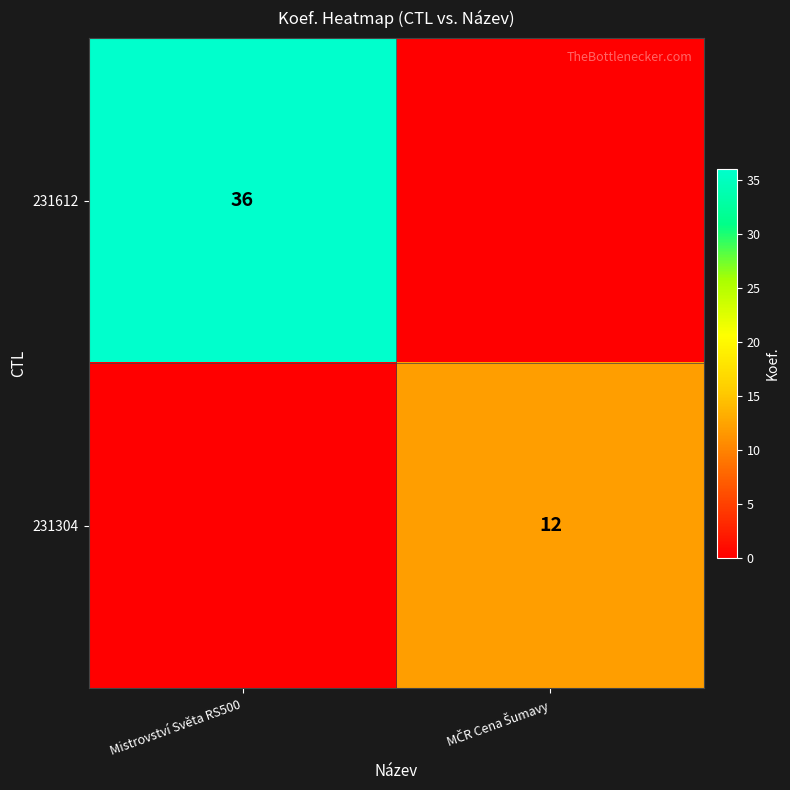

At how many categories does at least one series exceed 21?

1